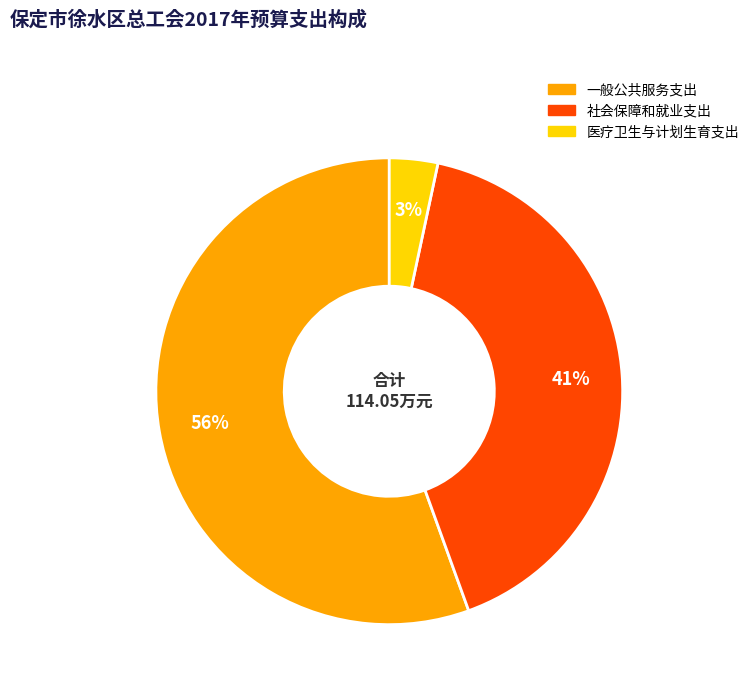

Rank the categories by value from lowest to highest.

医疗卫生与计划生育支出, 社会保障和就业支出, 一般公共服务支出